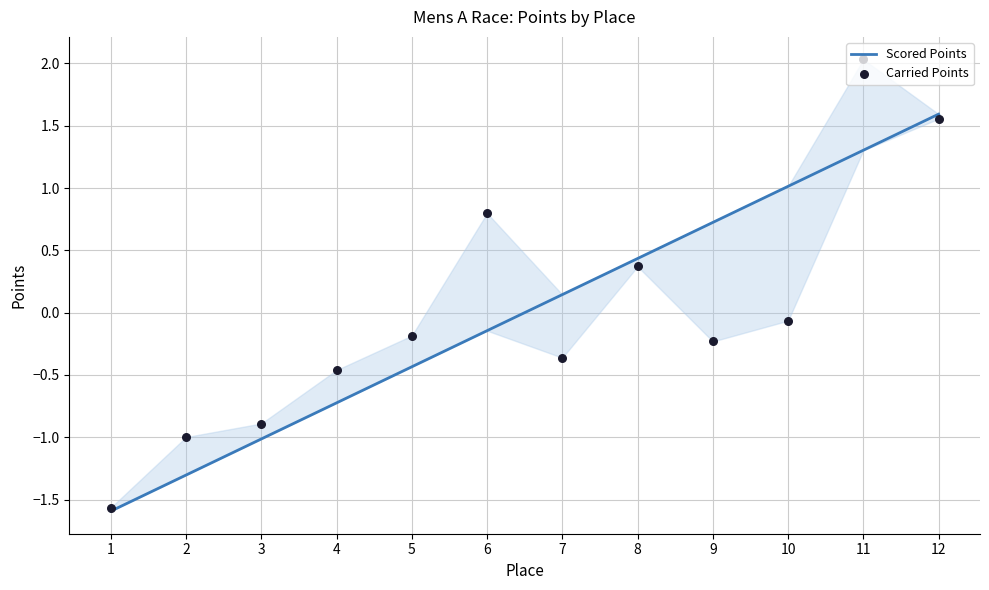

Which series has the widest spread of Y values?

Carried Points